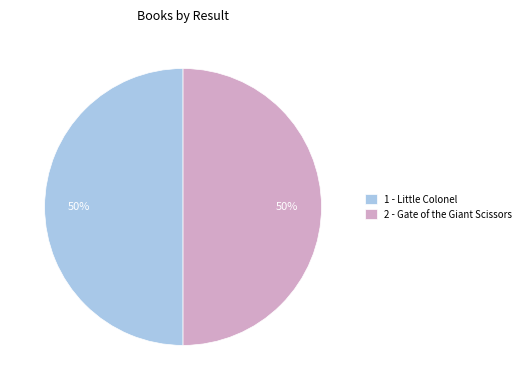

Approximately how many times larger is the value at 2 - Gate of the Giant Scissors compared to 1 - Little Colonel?

1.0